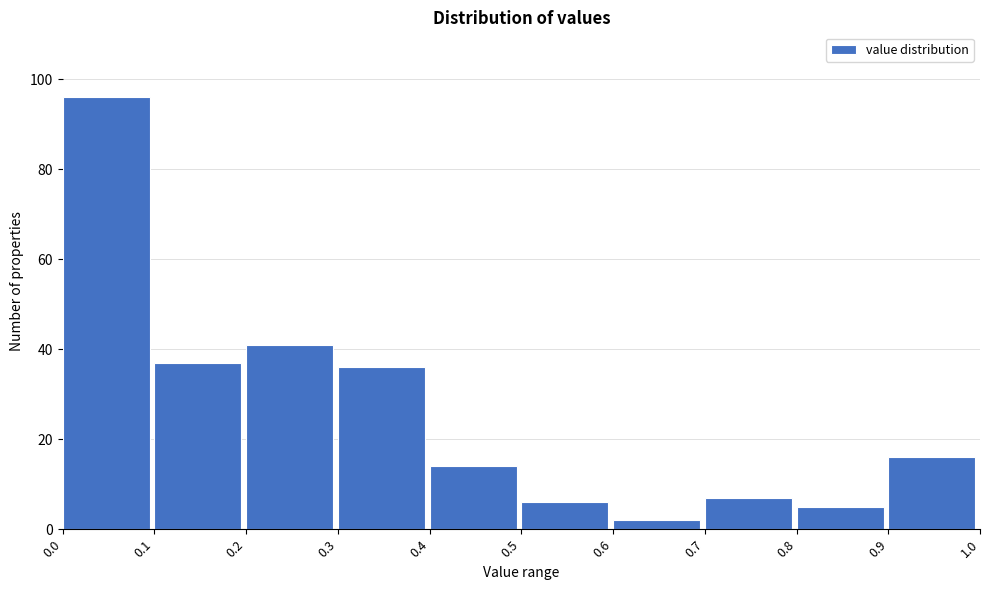

How tall is the bar that spans 0.0 to 0.1 on the x-axis? The values are not printed on the chart, so give them approximately, as read against the axis.

96